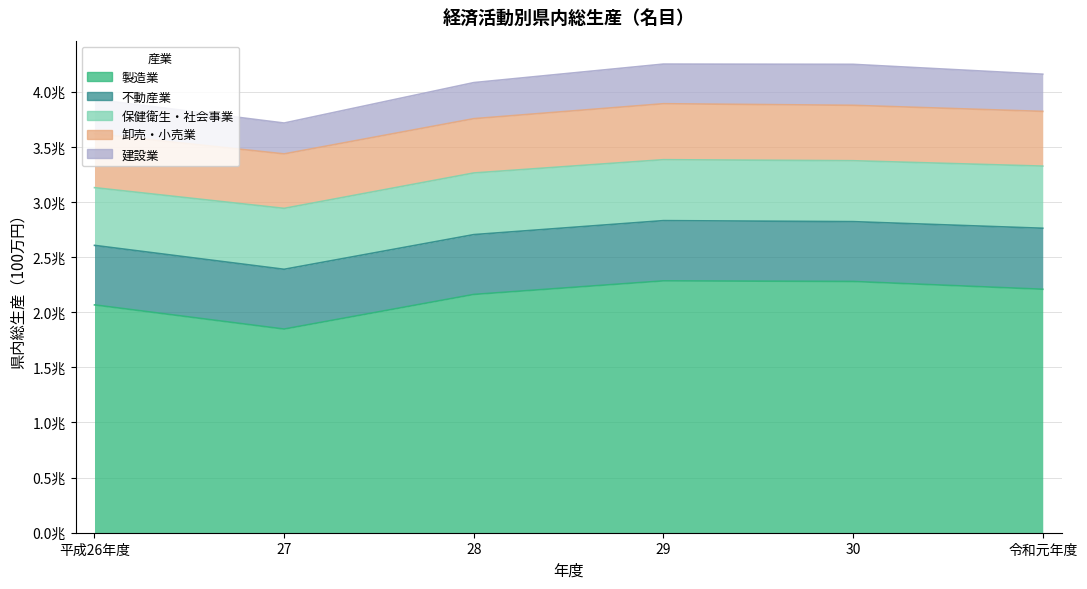

What is the label of the 4th point from the left?

29